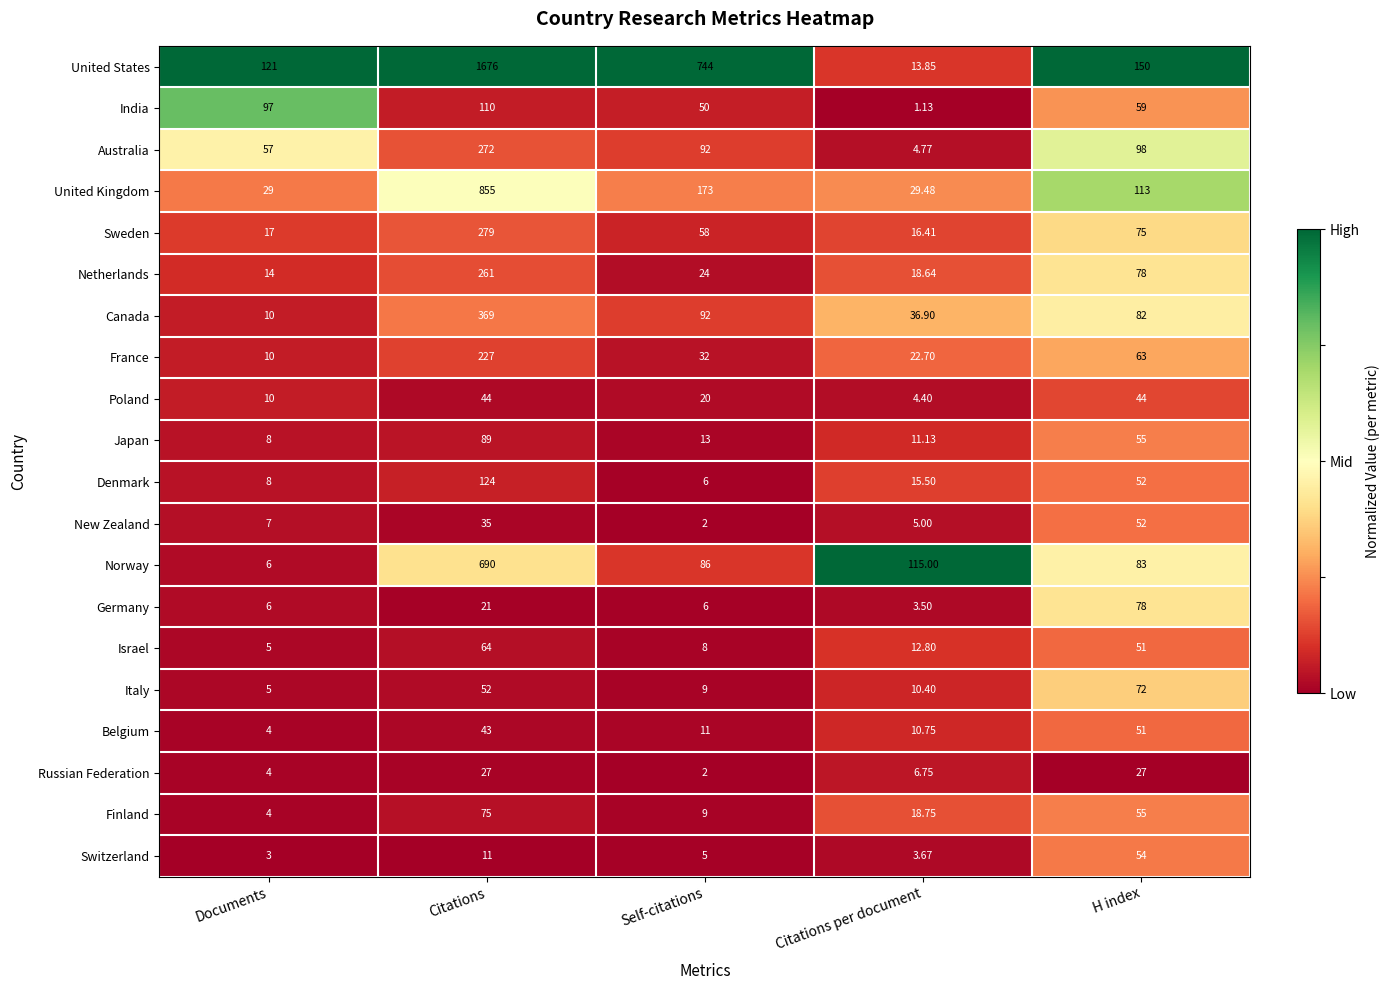

How many categories are shown in the chart?

5